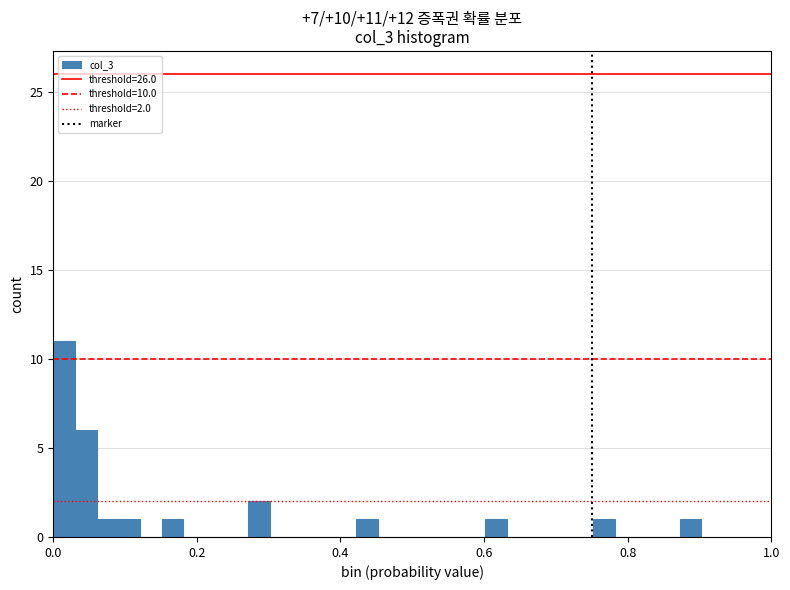

Around what value on the x-axis is the tallest bar? Give the approximate position of its centre, as read against the axis.

0.02